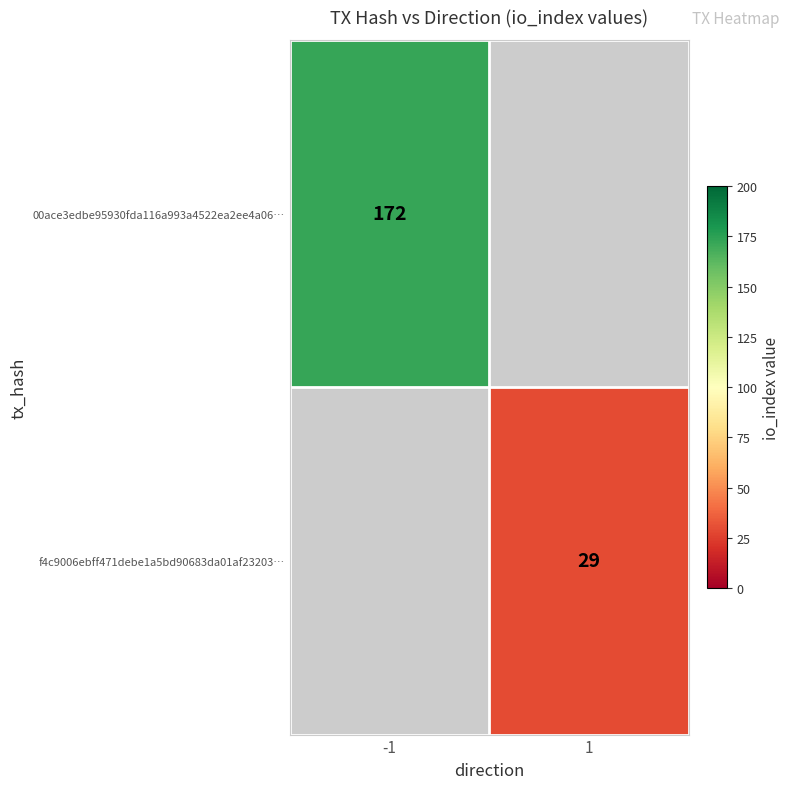

True or false: f4c9006ebff471debe1a5bd90683da01af23203… has a value of 29 at 1.

True